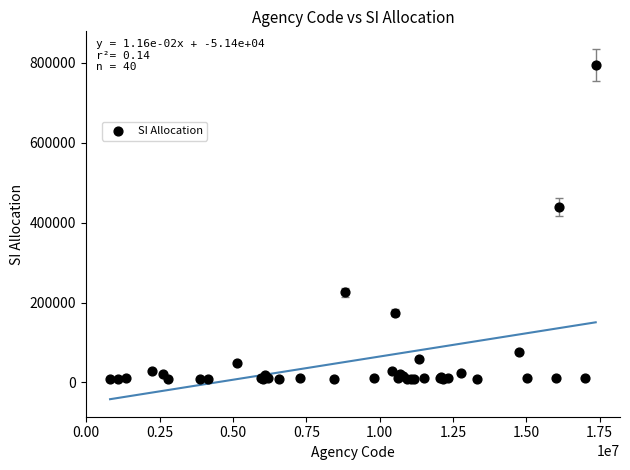

What Y value in the scatter plot is closest to 401480?

439538